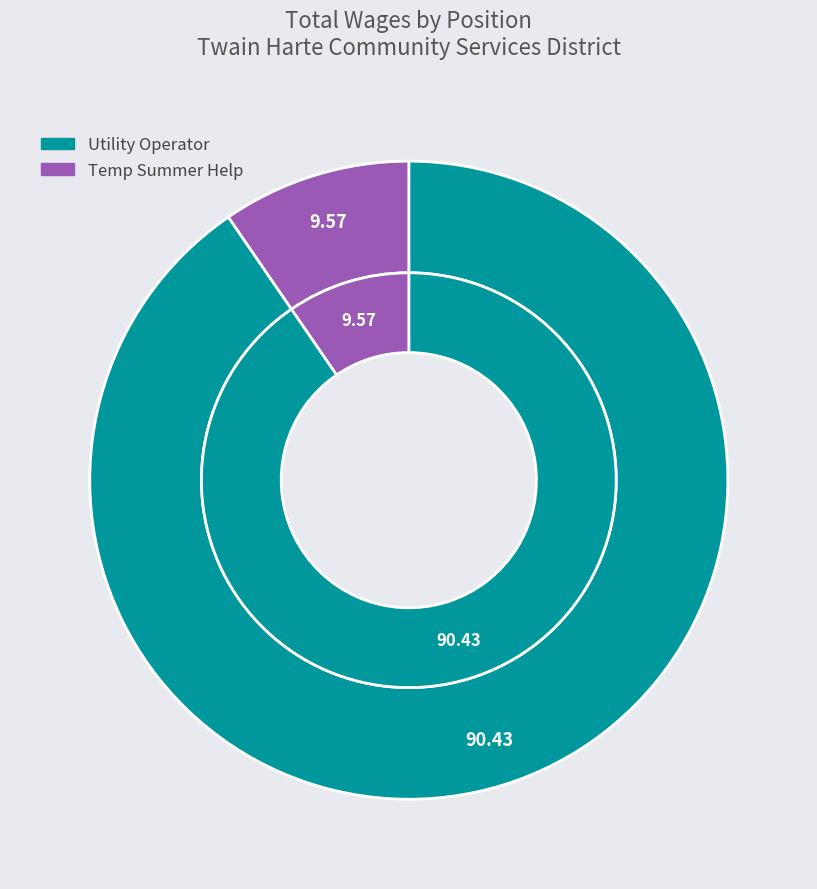

How many slices are in this pie chart?

2